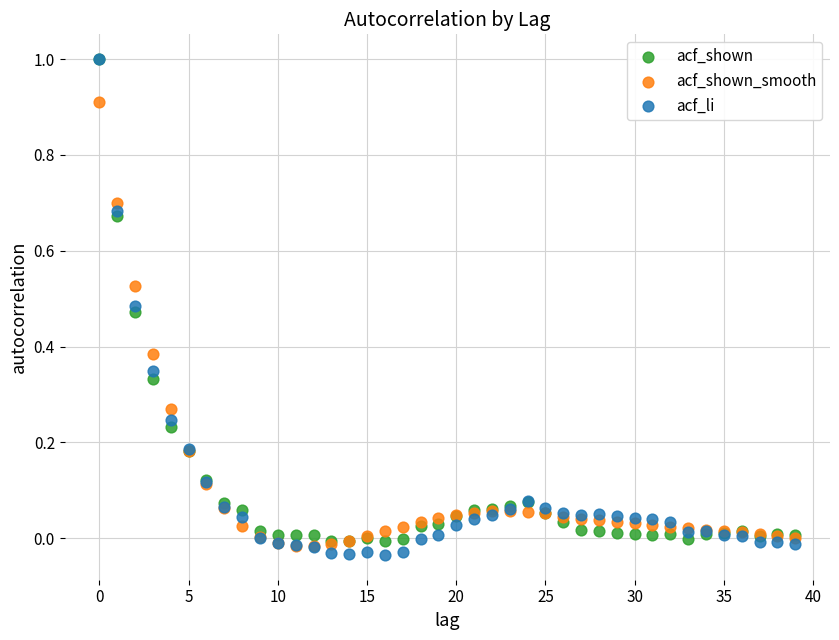

Which series reaches the minimum Y coordinate?

acf_li